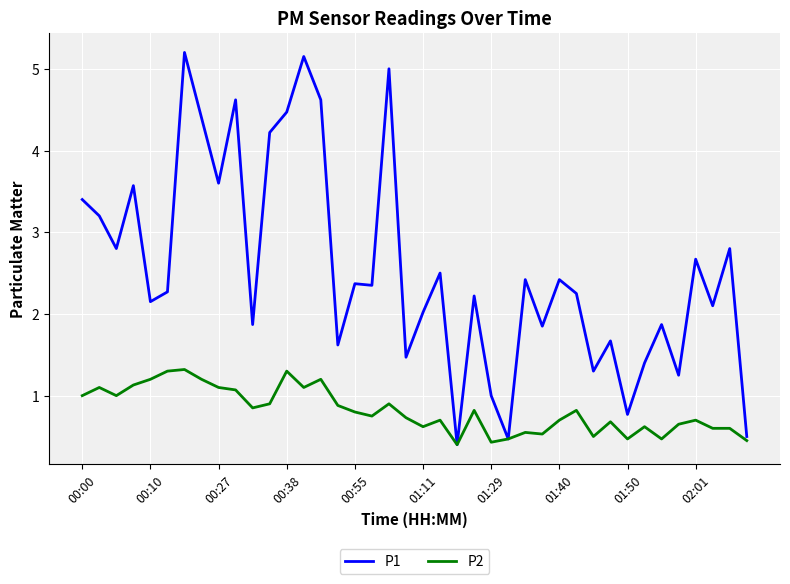

What is the maximum value for P2?

1.3